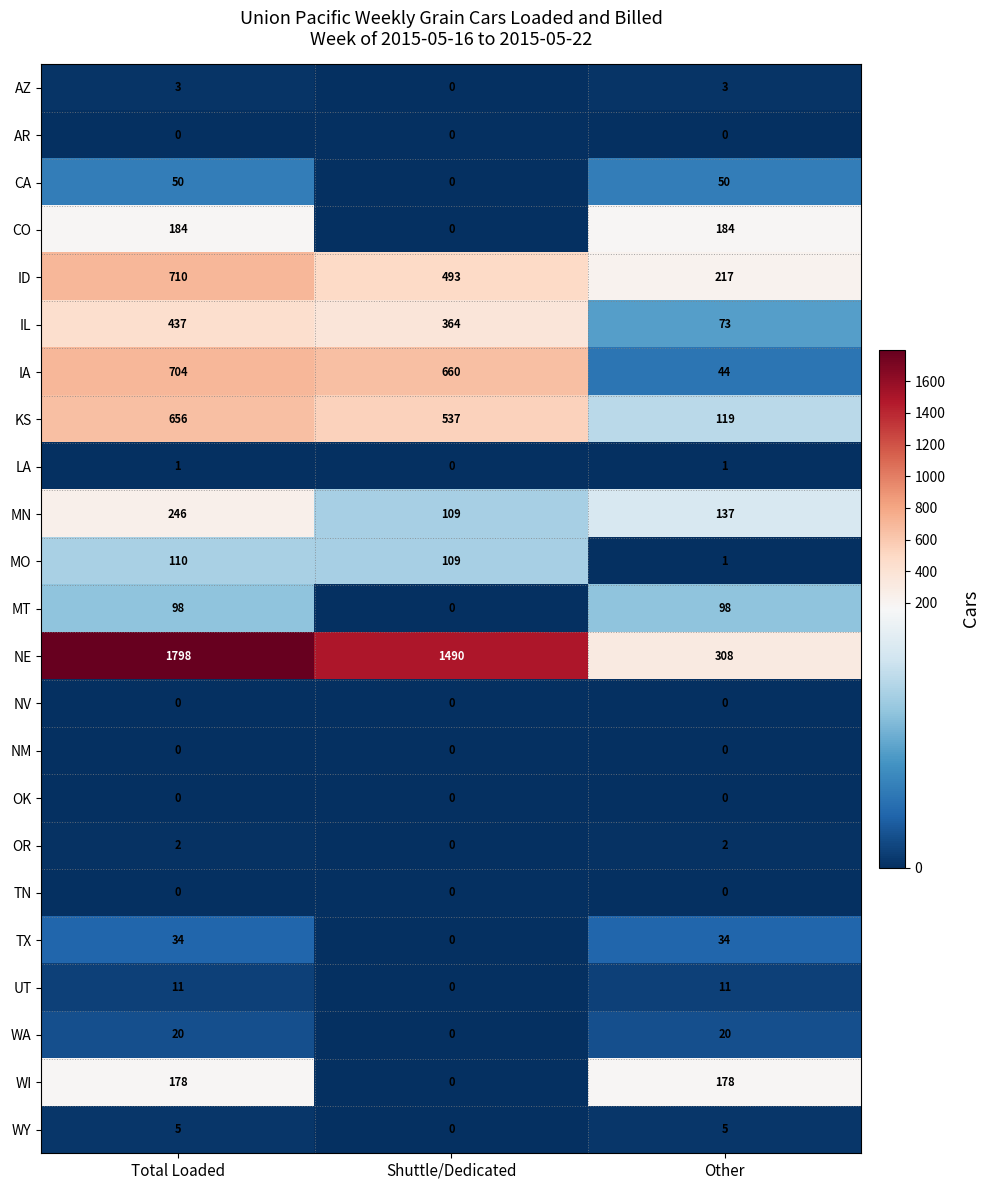

What is the greatest value displayed?

1798